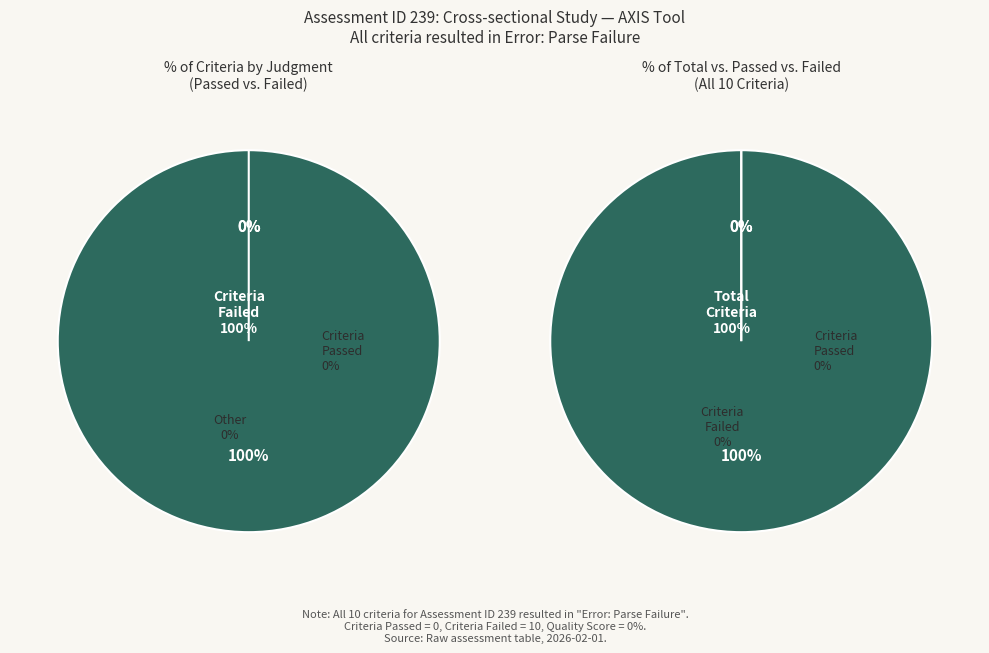

True or false: 10 accounts for 20% of the total.

False